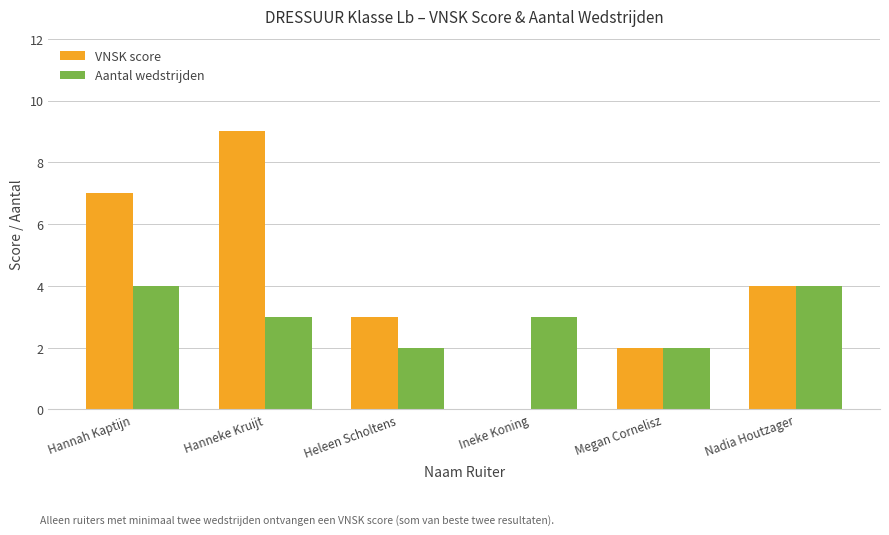

Reading right to left, extract all data points from this chart.

VNSK score: Nadia Houtzager=4	Megan Cornelisz=2	Ineke Koning=0	Heleen Scholtens=3	Hanneke Kruijt=9	Hannah Kaptijn=7
Aantal wedstrijden: Nadia Houtzager=4	Megan Cornelisz=2	Ineke Koning=3	Heleen Scholtens=2	Hanneke Kruijt=3	Hannah Kaptijn=4